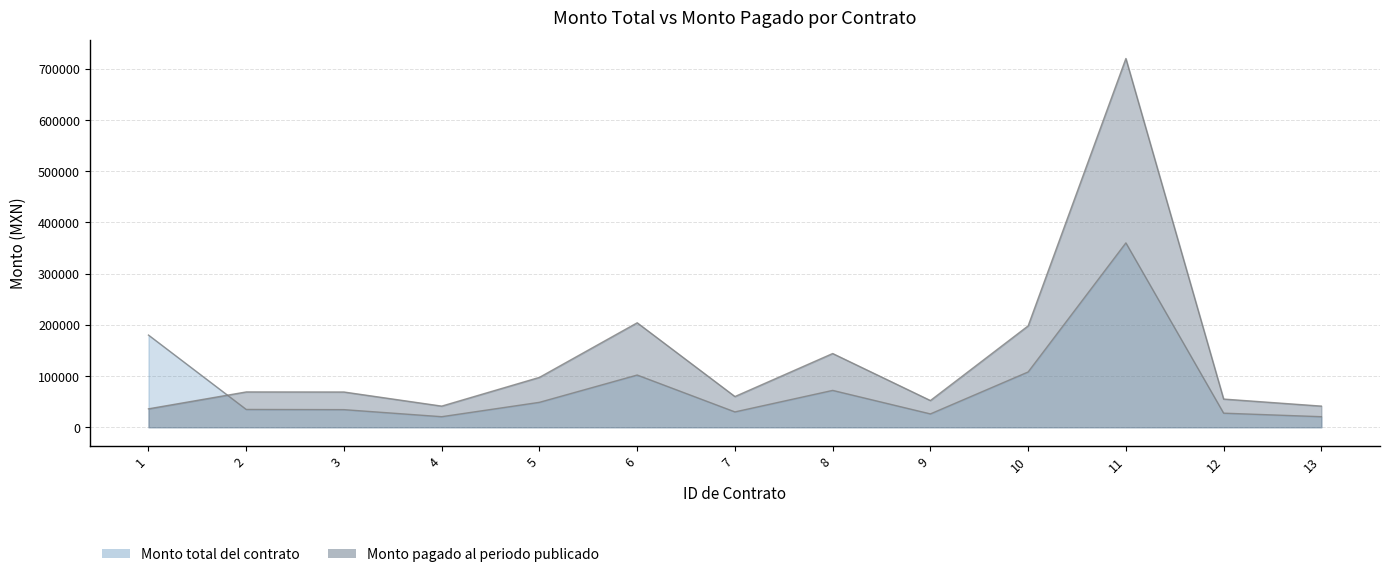

Where does the Monto total del contrato series first go above 34800?

1